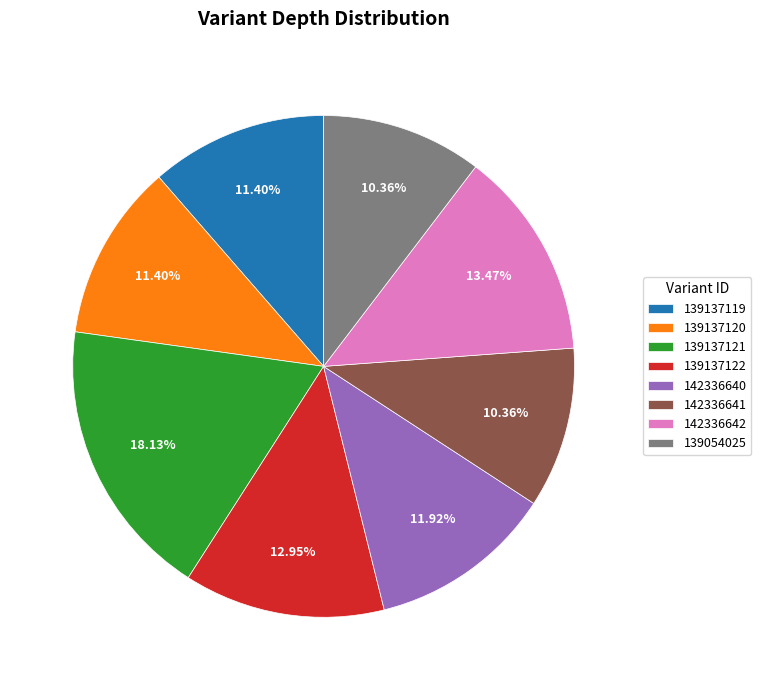

How many slices are in this pie chart?

8